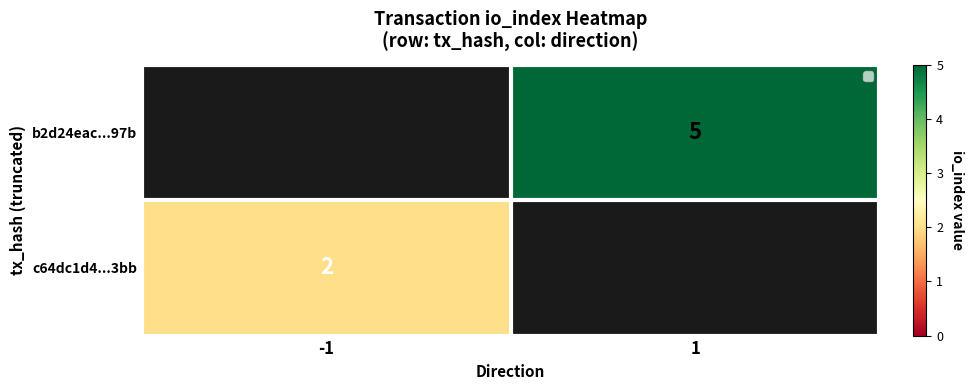

The value of c64dc1d4...3bb at -1 is 2. True or false?

True